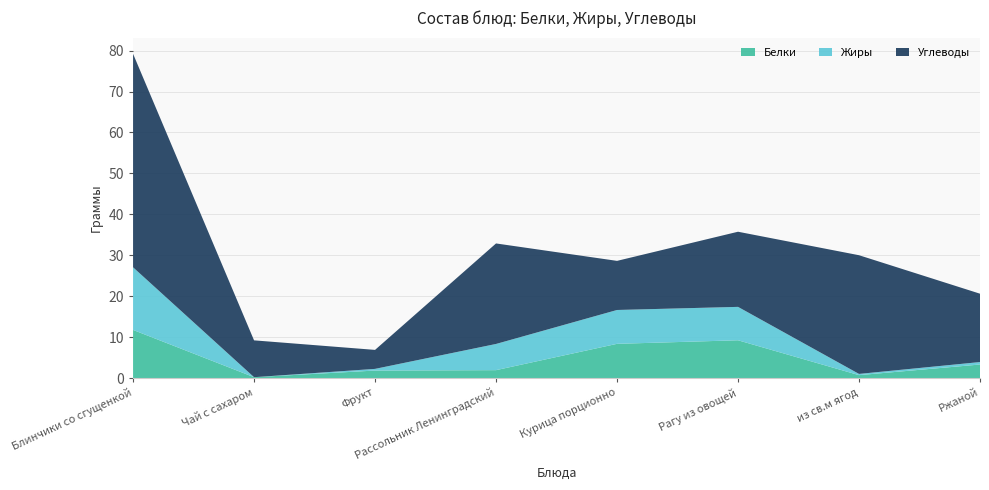

Reading right to left, extract all data points from this chart.

Белки: 3.3	0.7	9.2	8.3	1.9	1.8	0.2	11.8
Жиры: 0.6	0.3	8.2	8.3	6.4	0.4	0.0	15.3
Углеводы: 16.7	29.0	18.4	12.0	24.6	4.6	9.0	52.2